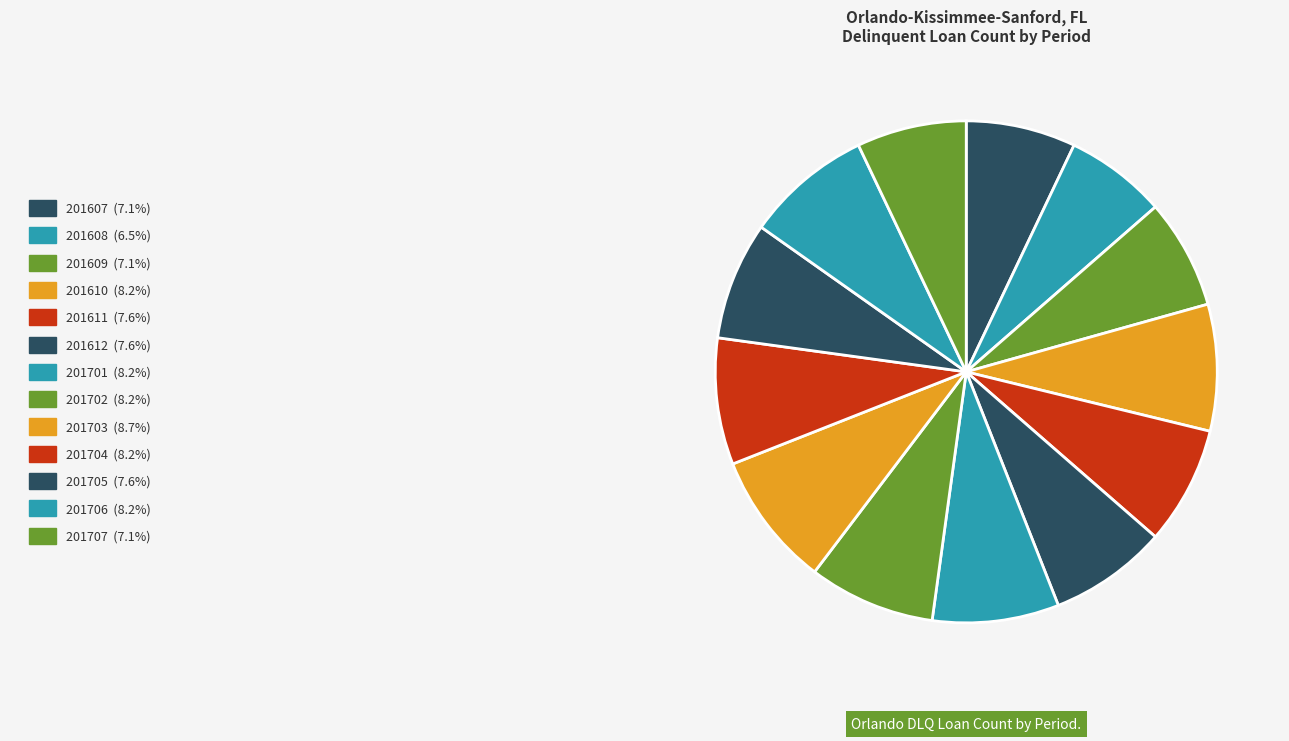

Which category has the smallest portion of the pie?

201608